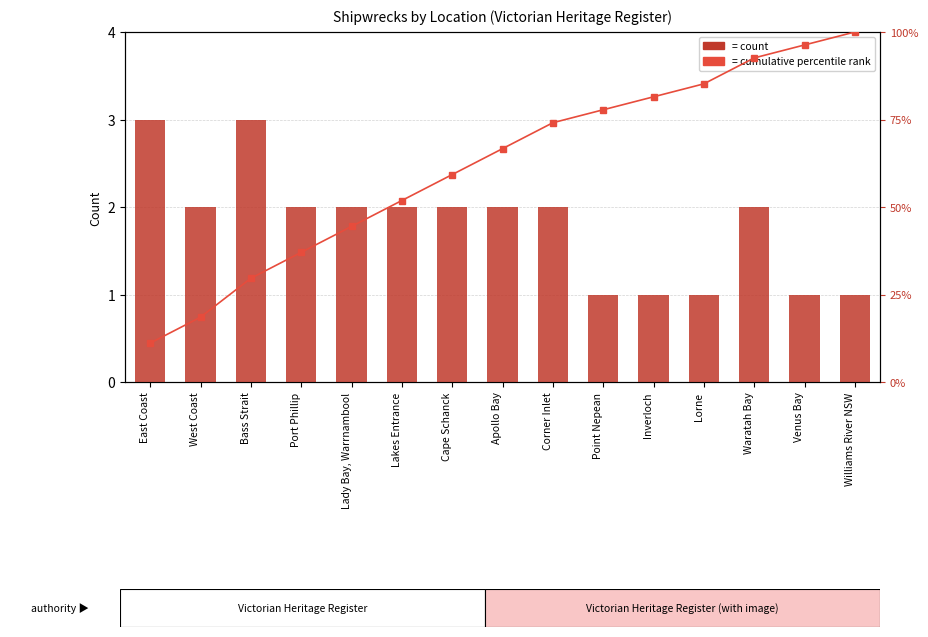

Reading left to right, transcribe all the data shown in this chart.

Ship Count: East Coast=3.0	West Coast=2.0	Bass Strait=3.0	Port Phillip=2.0	Lady Bay, Warrnambool=2.0	Lakes Entrance=2.0	Cape Schanck=2.0	Apollo Bay=2.0	Corner Inlet=2.0	Point Nepean=1.0	Inverloch=1.0	Lorne=1.0	Waratah Bay=2.0	Venus Bay=1.0	Williams River NSW=1.0
cumulative %: East Coast=11.1	West Coast=18.5	Bass Strait=29.6	Port Phillip=37.0	Lady Bay, Warrnambool=44.4	Lakes Entrance=51.9	Cape Schanck=59.3	Apollo Bay=66.7	Corner Inlet=74.1	Point Nepean=77.8	Inverloch=81.5	Lorne=85.2	Waratah Bay=92.6	Venus Bay=96.3	Williams River NSW=100.0